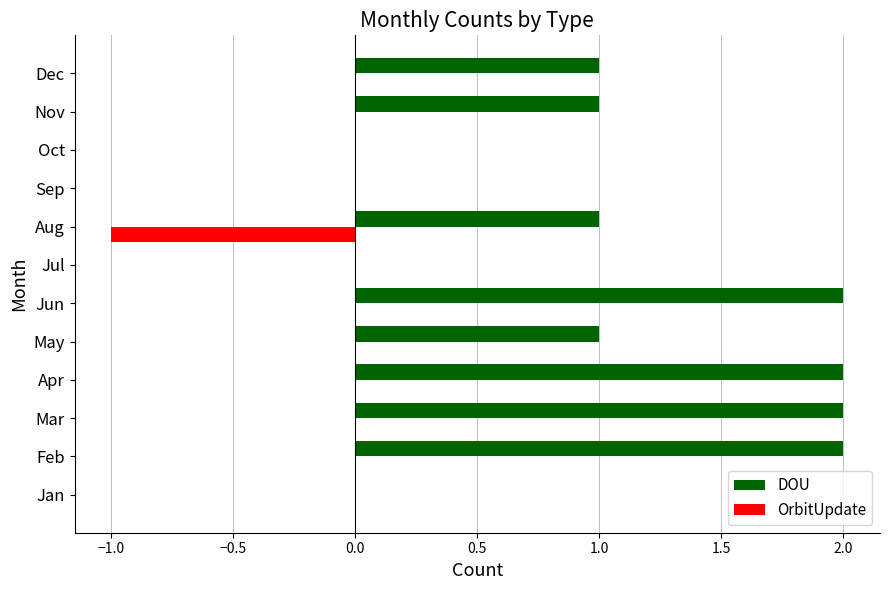

Which series has the largest total across all categories?

DOU